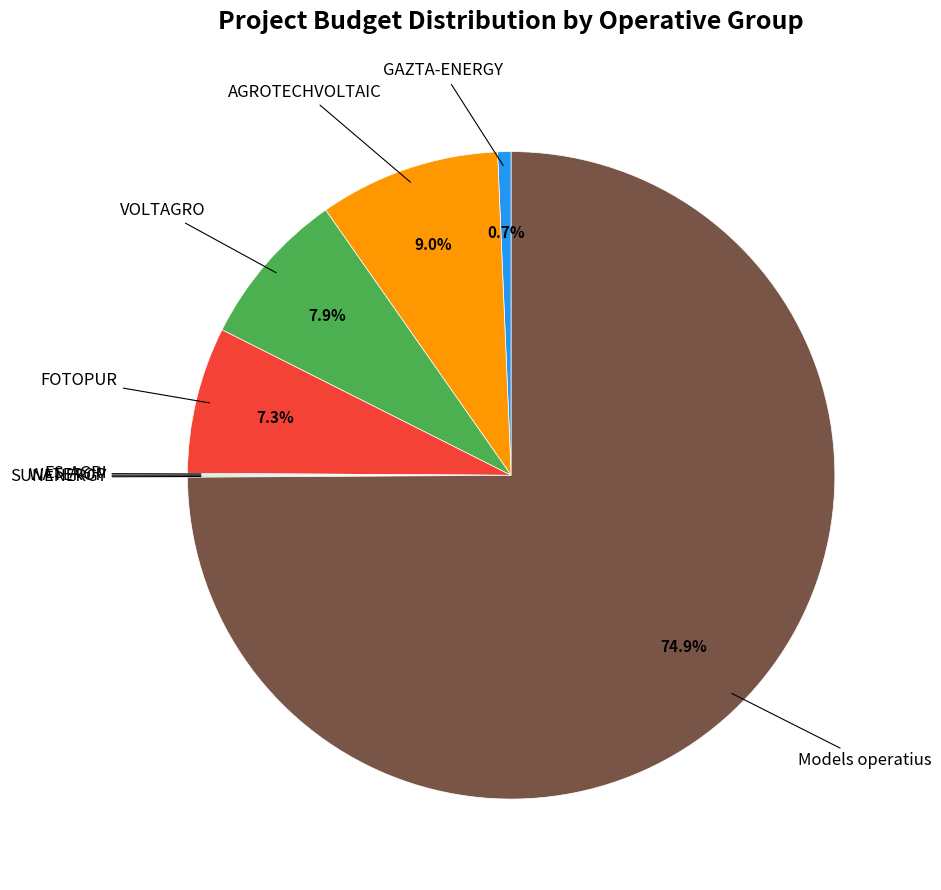

Is there a majority slice in this chart?

Yes